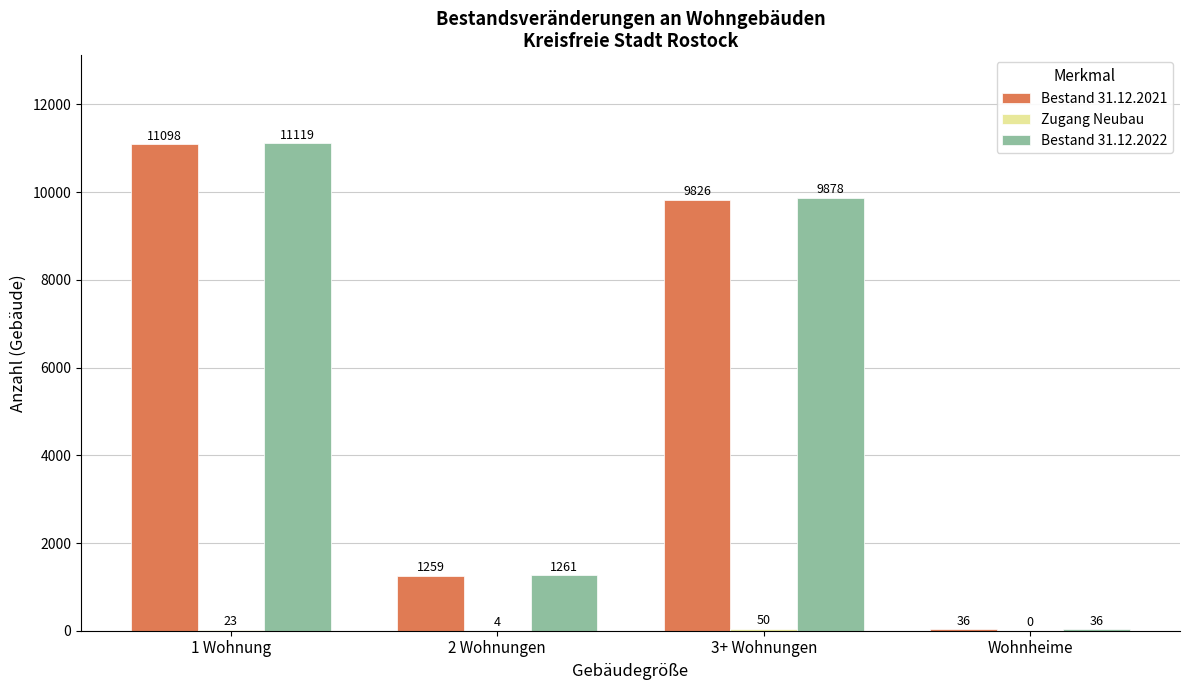

How many Bestand 31.12.2022 values are between 1261 and 11119?

3